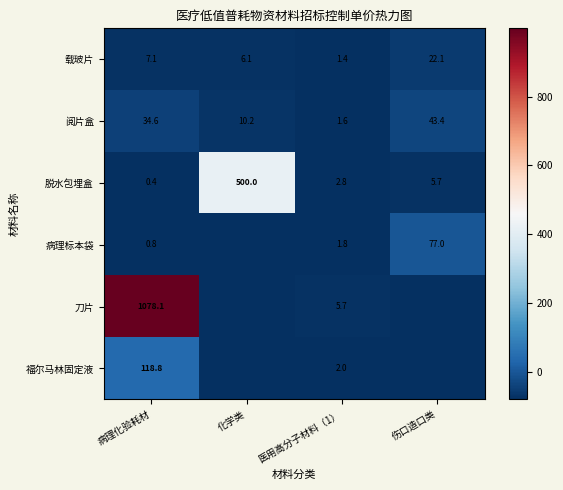

Is the value of 载玻片 at 病理化验耗材 greater than the value of 福尔马林固定液 at 医用高分子材料（1）?

Yes